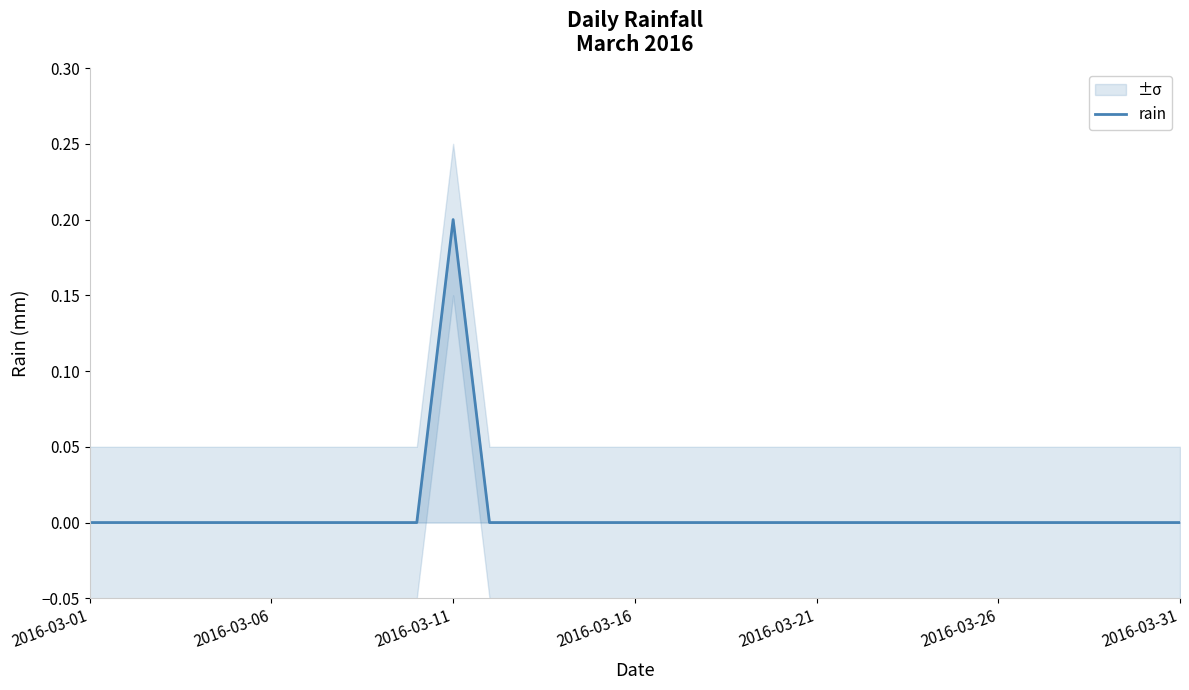

The chart shows a value of -0.1 at 23. True or false?

False